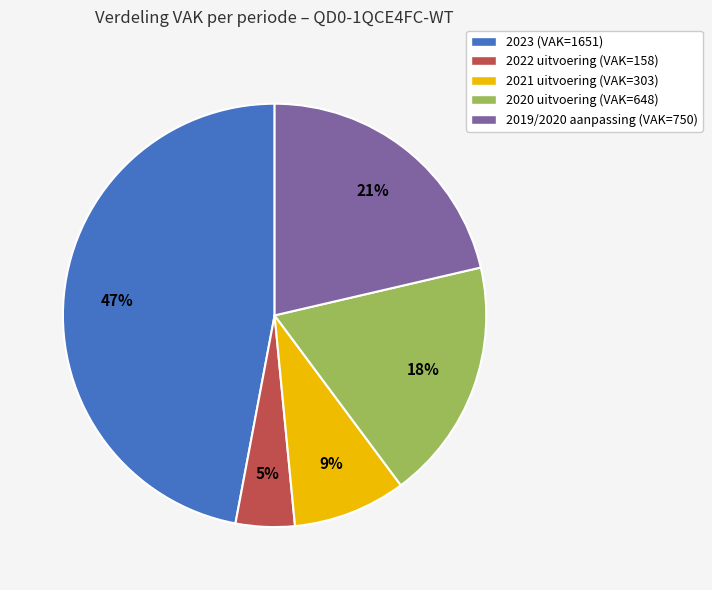

To the nearest percent, what is the difference between the 2023 (VAK=1651) and 2020 uitvoering (VAK=648) slice percentages?

29%